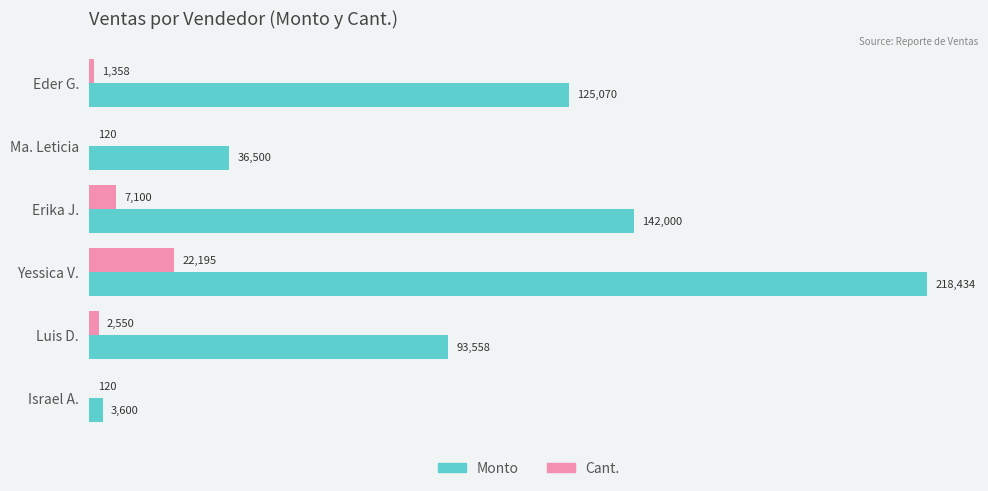

At which category is the sum across all series the highest?

Yessica V.